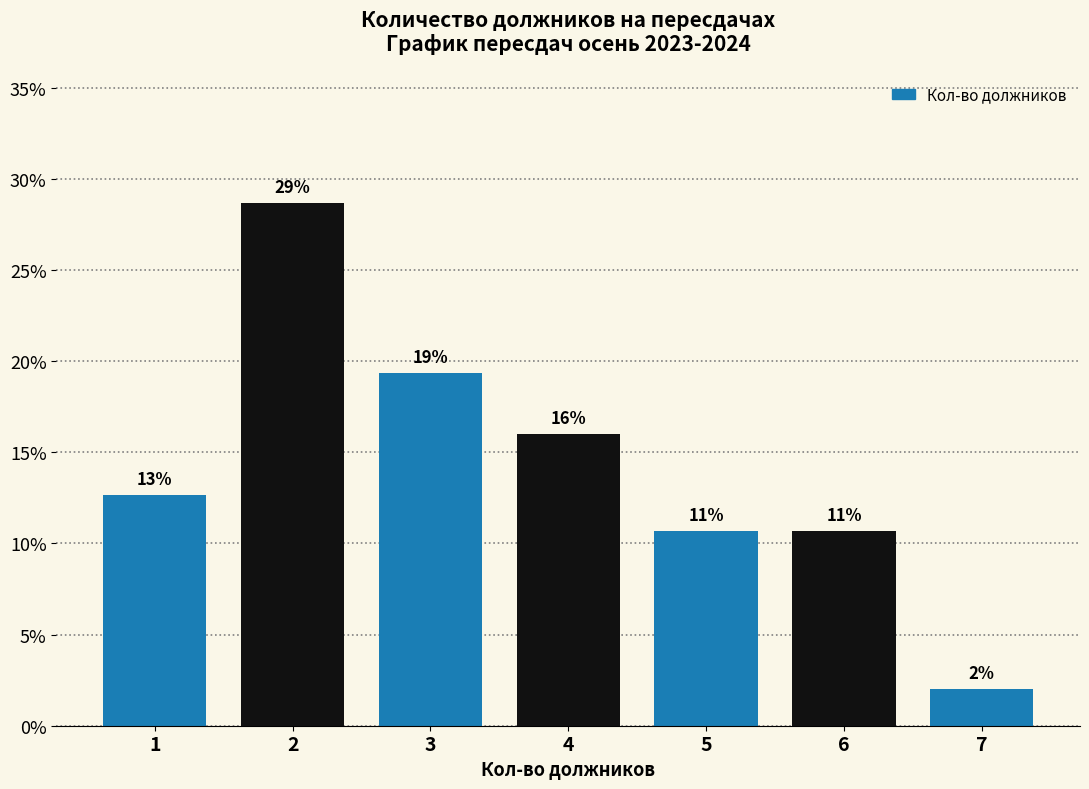

How many bars are there in total?

7